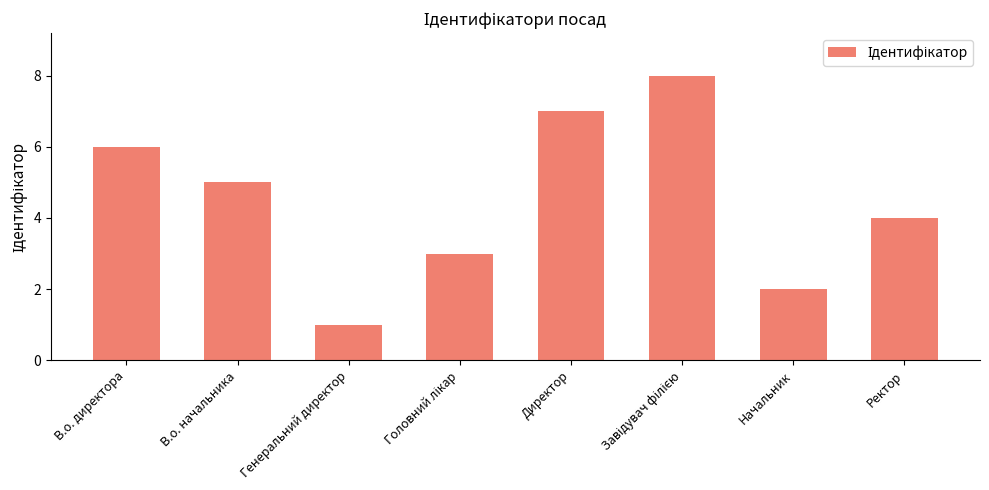

What is the difference between the second highest and minimum values?

6